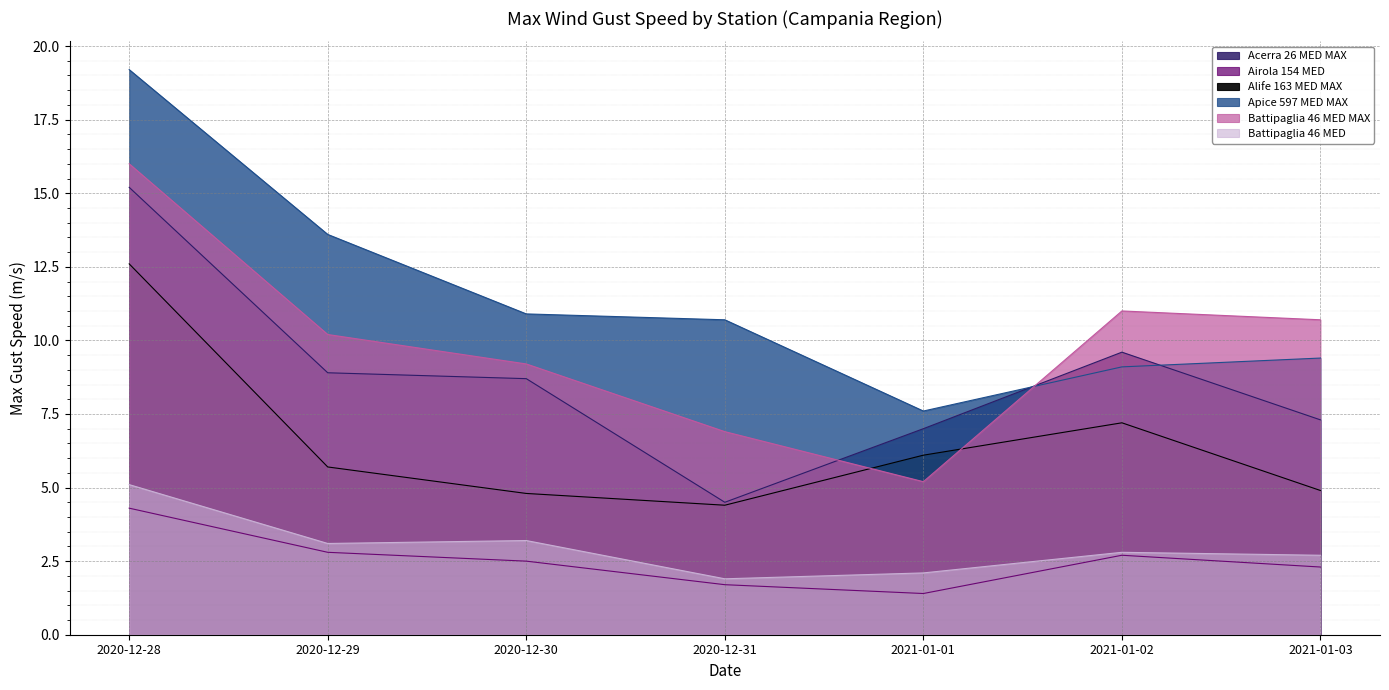

What is the label of the 5th point from the right?

2020-12-30